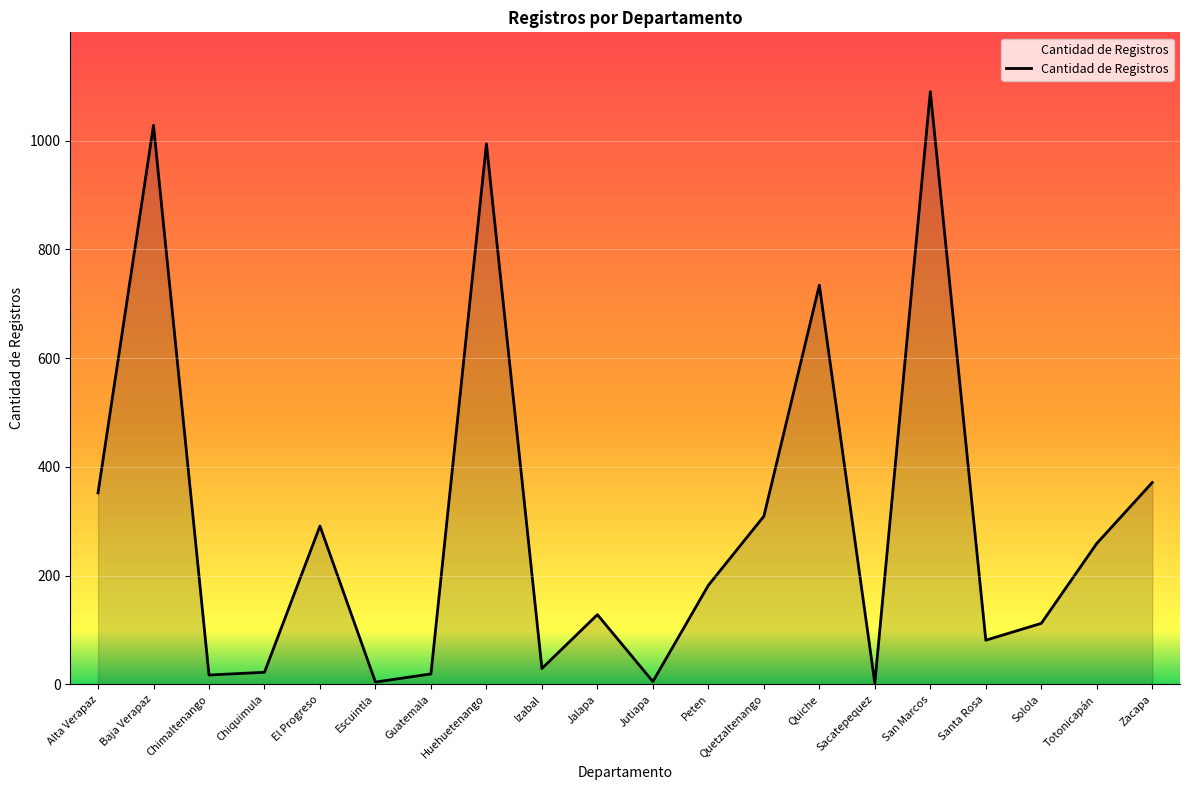

How many interior local valleys (lower than both neighbors) does the data have?

6